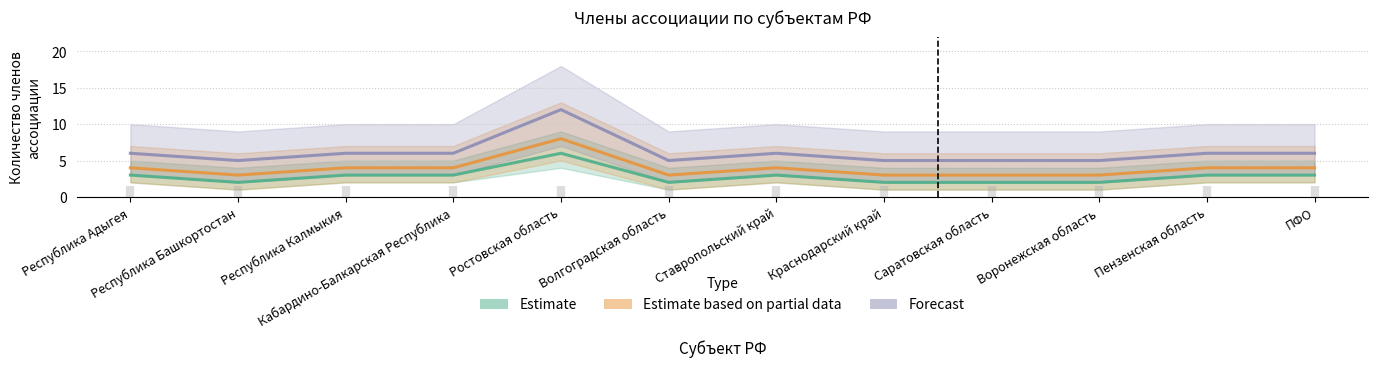

List the labels in order of Estimate based on partial data value, largest first.

Ростовская область, Республика Адыгея, Республика Калмыкия, Кабардино-Балкарская Республика, Ставропольский край, Пензенская область, ПФО, Республика Башкортостан, Волгоградская область, Краснодарский край, Саратовская область, Воронежская область